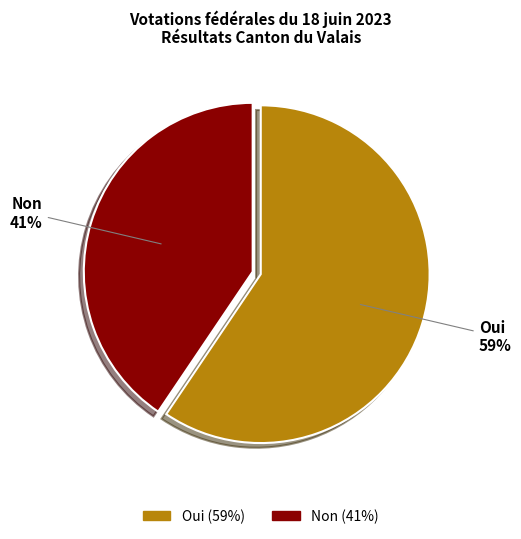

Rank the categories by value from highest to lowest.

Oui, Non